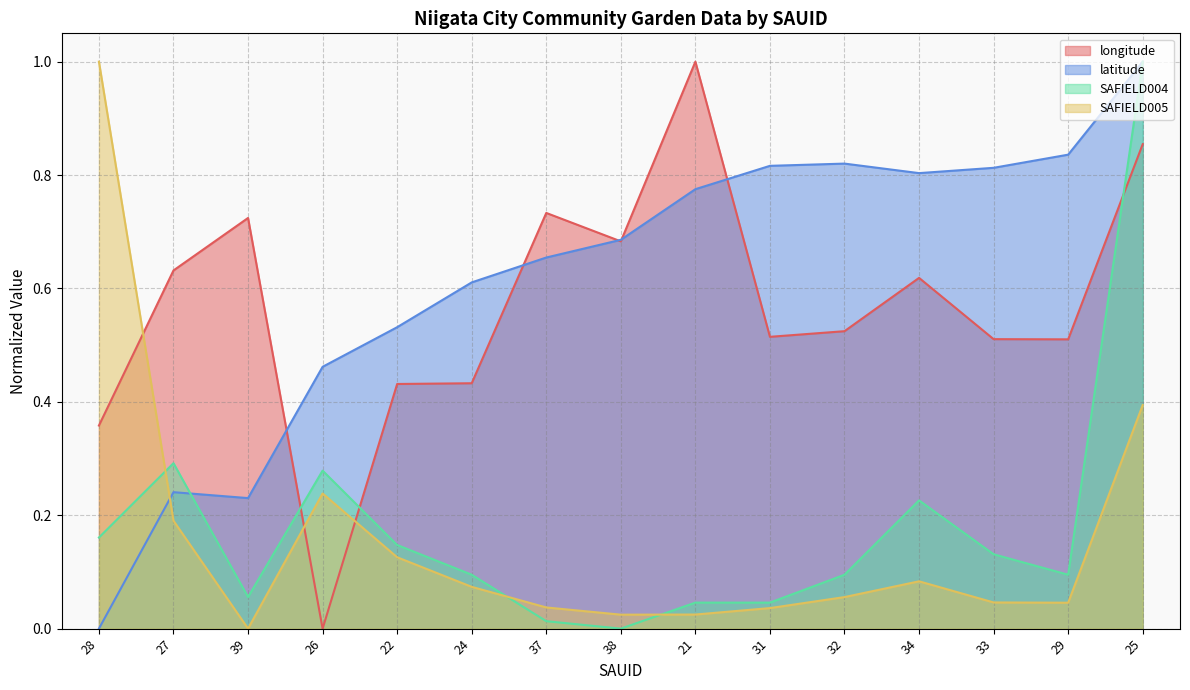

How many values in SAFIELD004 are above zero?

14